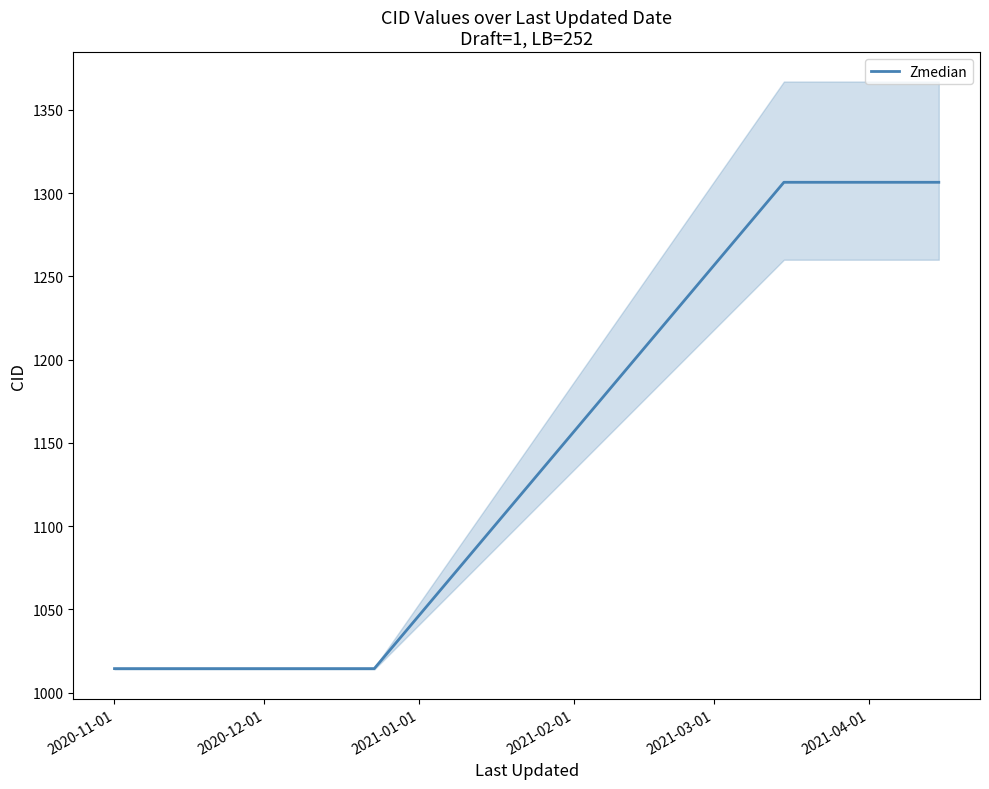

True or false: there are more than 1 points higher than both neighbors.

False